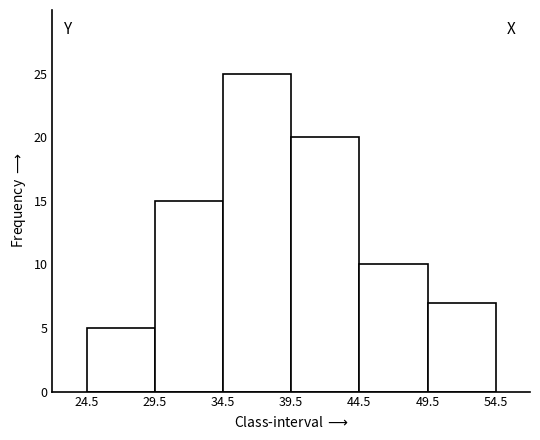

Over which range of the x-axis is the bar tallest?

34.5 to 39.5